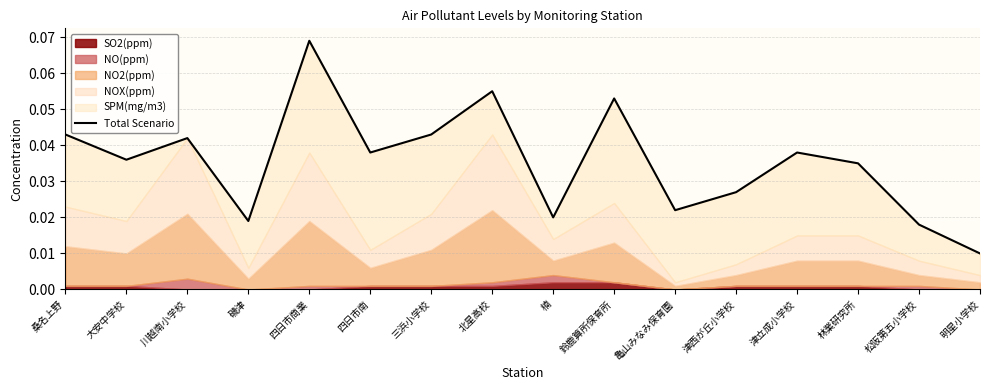

At which label is the value closest to 0?

明星小学校